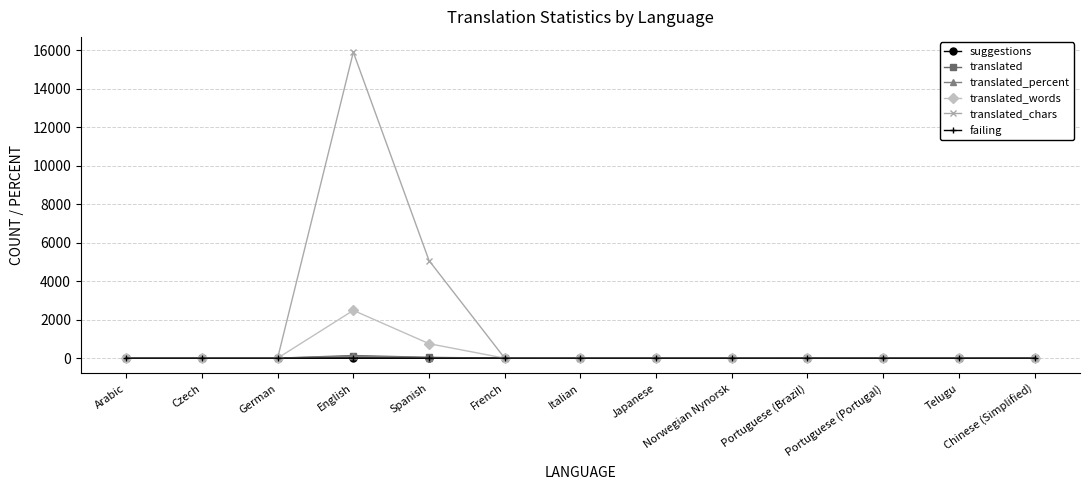

True or false: translated_percent has a value of 0.0 at Italian.

True